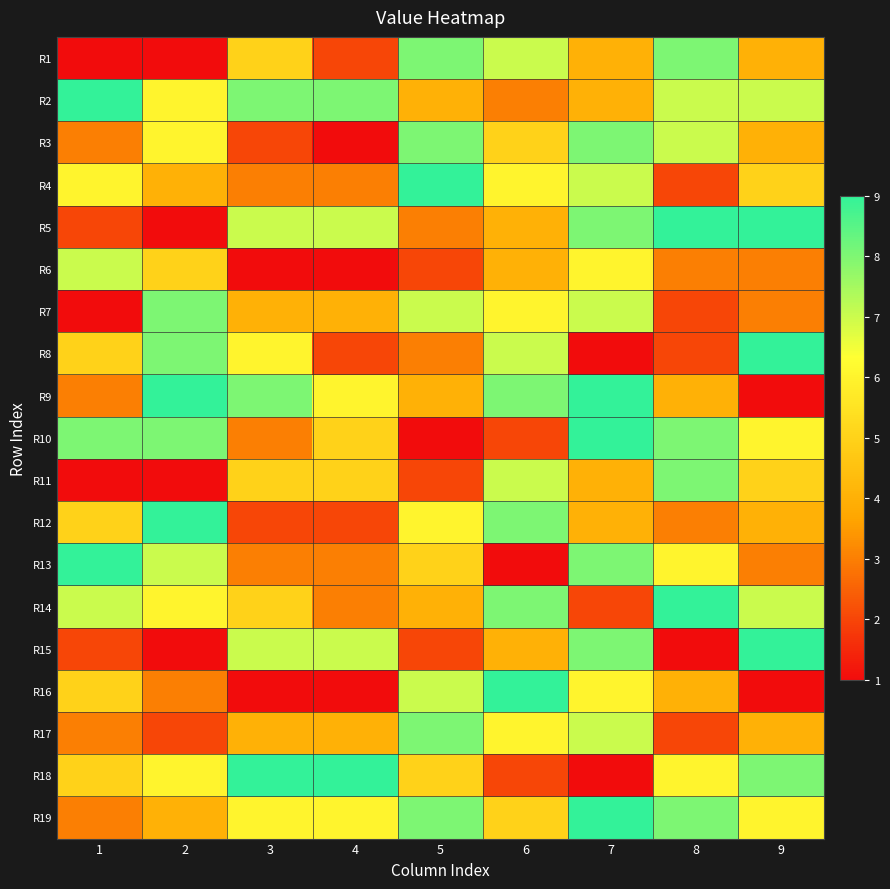

How many data points does each series have?

9